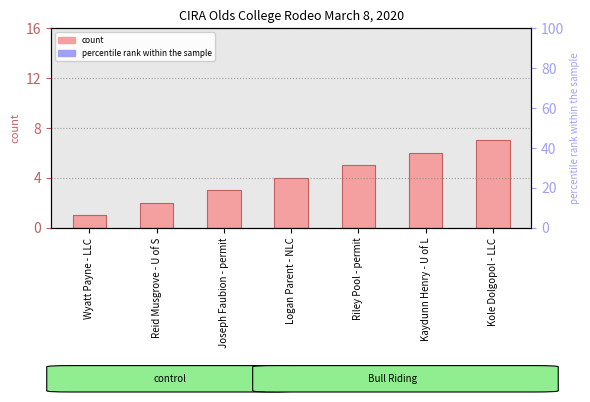

Approximately how many times larger is the value at Logan Parent - NLC compared to Reid Musgrove - U of S?

2.0